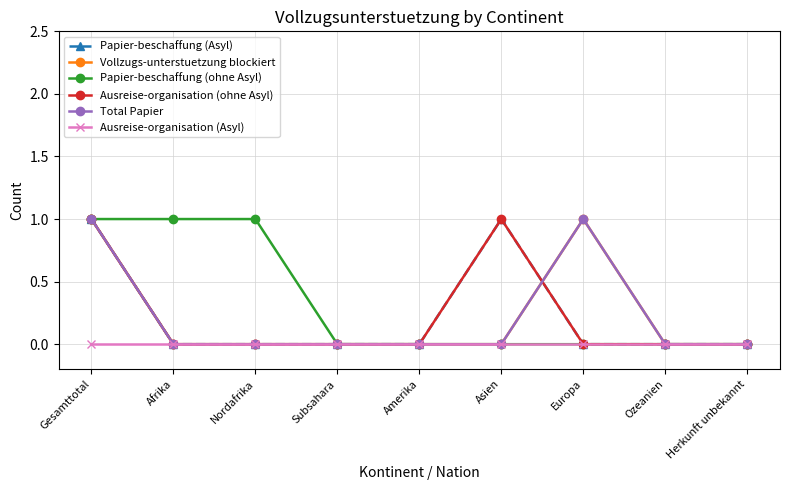

Reading left to right, what are all the values shown in this chart?

Papier-beschaffung (Asyl): 1	0	0	0	0	1	0	0	0
Vollzugs-unterstuetzung blockiert: 1	0	0	0	0	0	1	0	0
Papier-beschaffung (ohne Asyl): 1	1	1	0	0	0	0	0	0
Ausreise-organisation (ohne Asyl): 1	0	0	0	0	1	0	0	0
Total Papier: 1	0	0	0	0	0	1	0	0
Ausreise-organisation (Asyl): 0	0	0	0	0	0	0	0	0